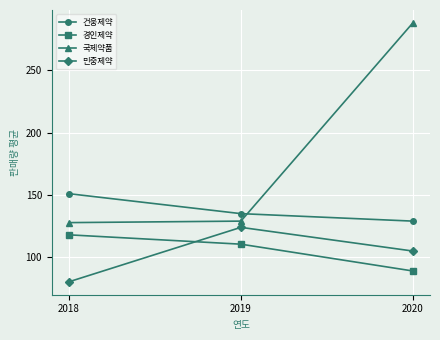

Reading right to left, transcribe all the data shown in this chart.

건웅제약: 2020=129.0	2019=135.0	2018=151.0
경인제약: 2020=89.0	2019=110.5	2018=118.0
국제약품: 2020=288.0	2019=129.0	2018=127.8
민중제약: 2020=105.0	2019=124.0	2018=80.3